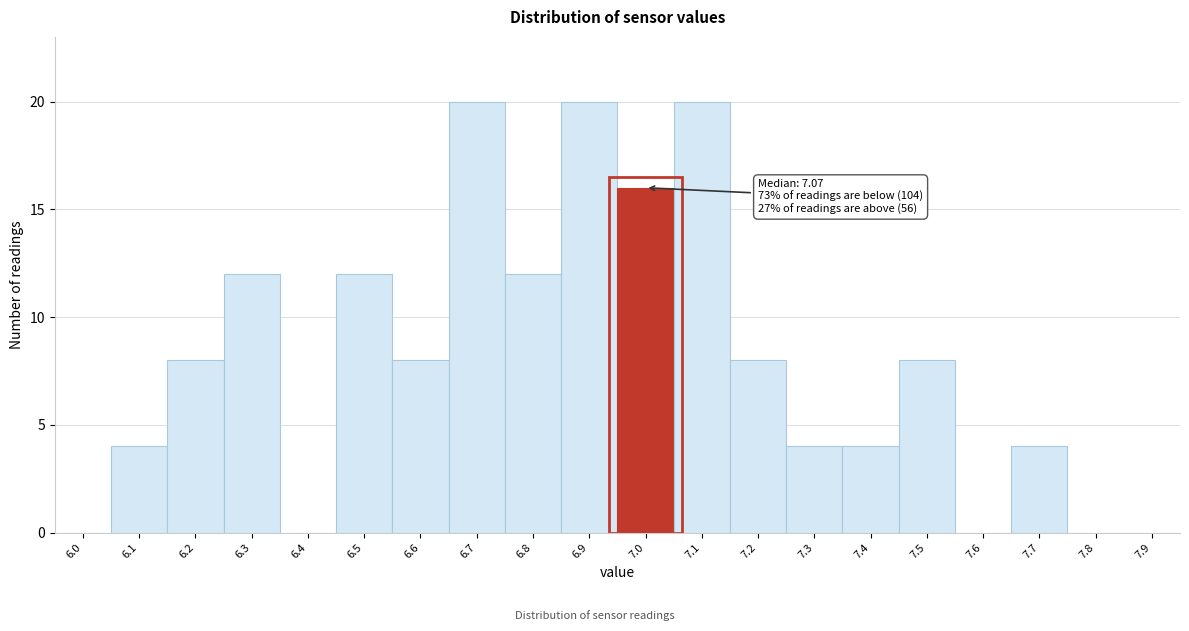

Reading left to right, extract all data points from this chart.

6.0=0	6.1=4	6.2=8	6.3=12	6.4=0	6.5=12	6.6=8	6.7=20	6.8=12	6.9=20	7.0=16	7.1=20	7.2=8	7.3=4	7.4=4	7.5=8	7.6=0	7.7=4	7.8=0	7.9=0